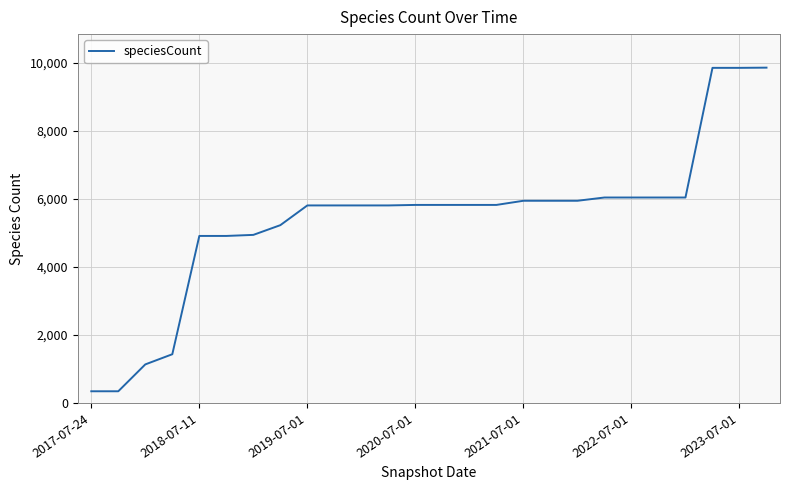

How many values are below 5824?

12